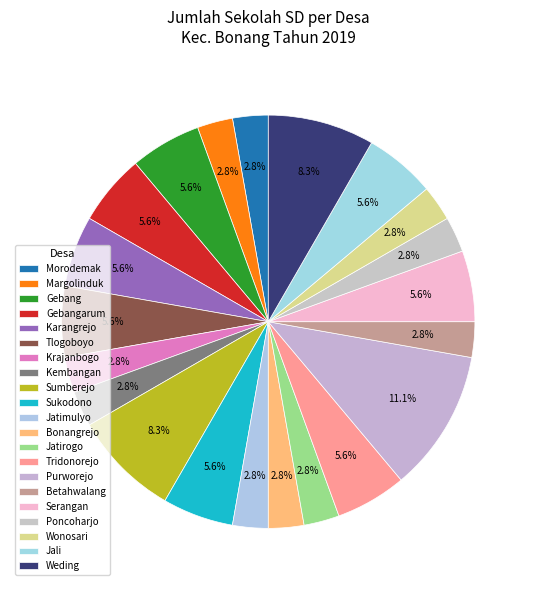

How many slices are in this pie chart?

21